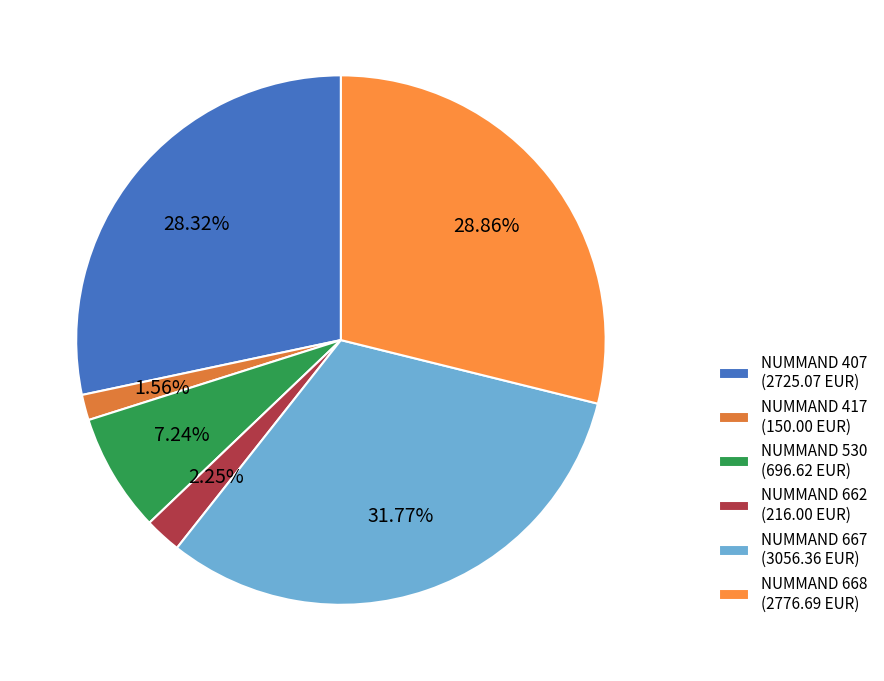

How many segments does this pie chart have?

6